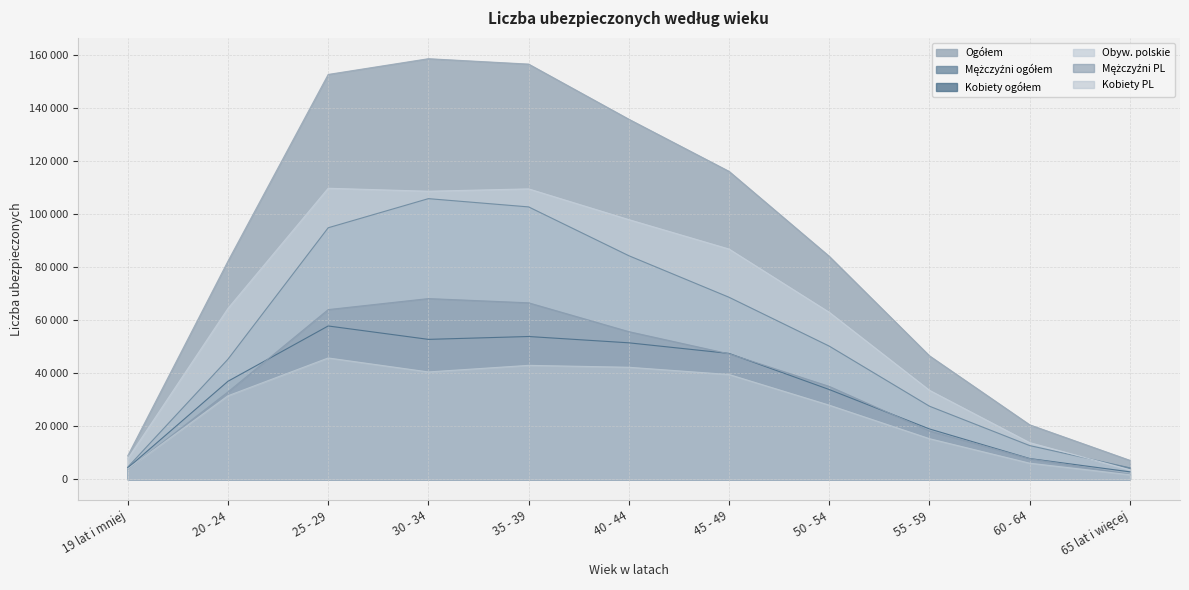

Rank the categories by Kobiety ogółem value from highest to lowest.

25 - 29, 35 - 39, 30 - 34, 40 - 44, 45 - 49, 20 - 24, 50 - 54, 55 - 59, 60 - 64, 19 lat i mniej, 65 lat i więcej